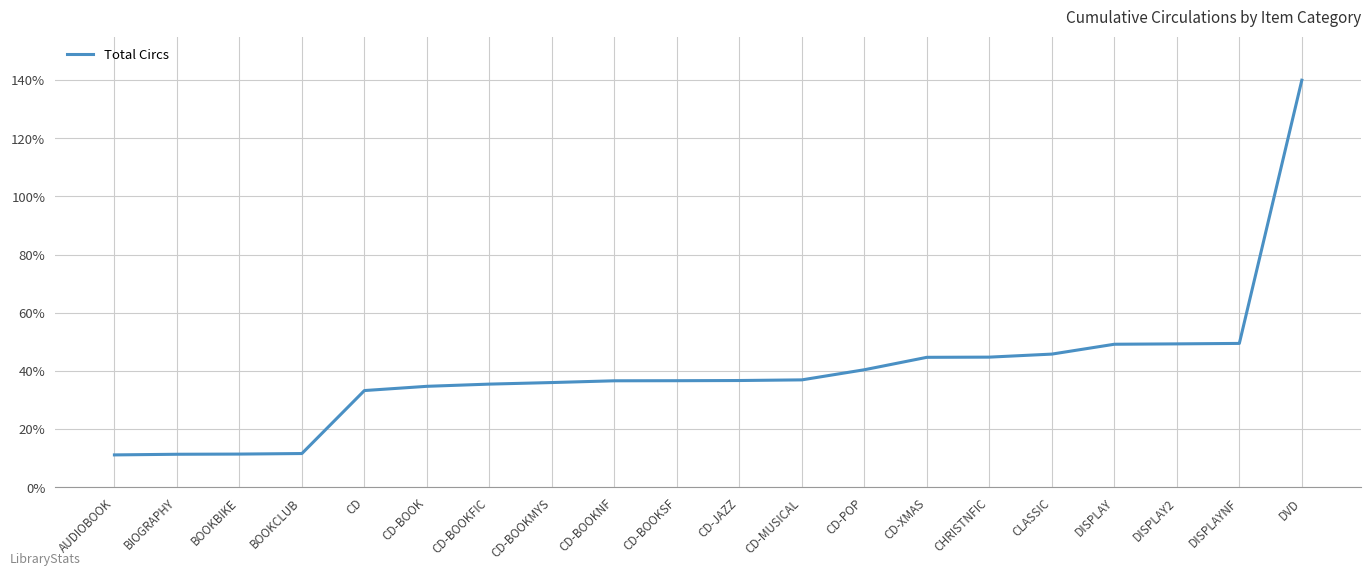

What value does the data have at CLASSIC?

45.8